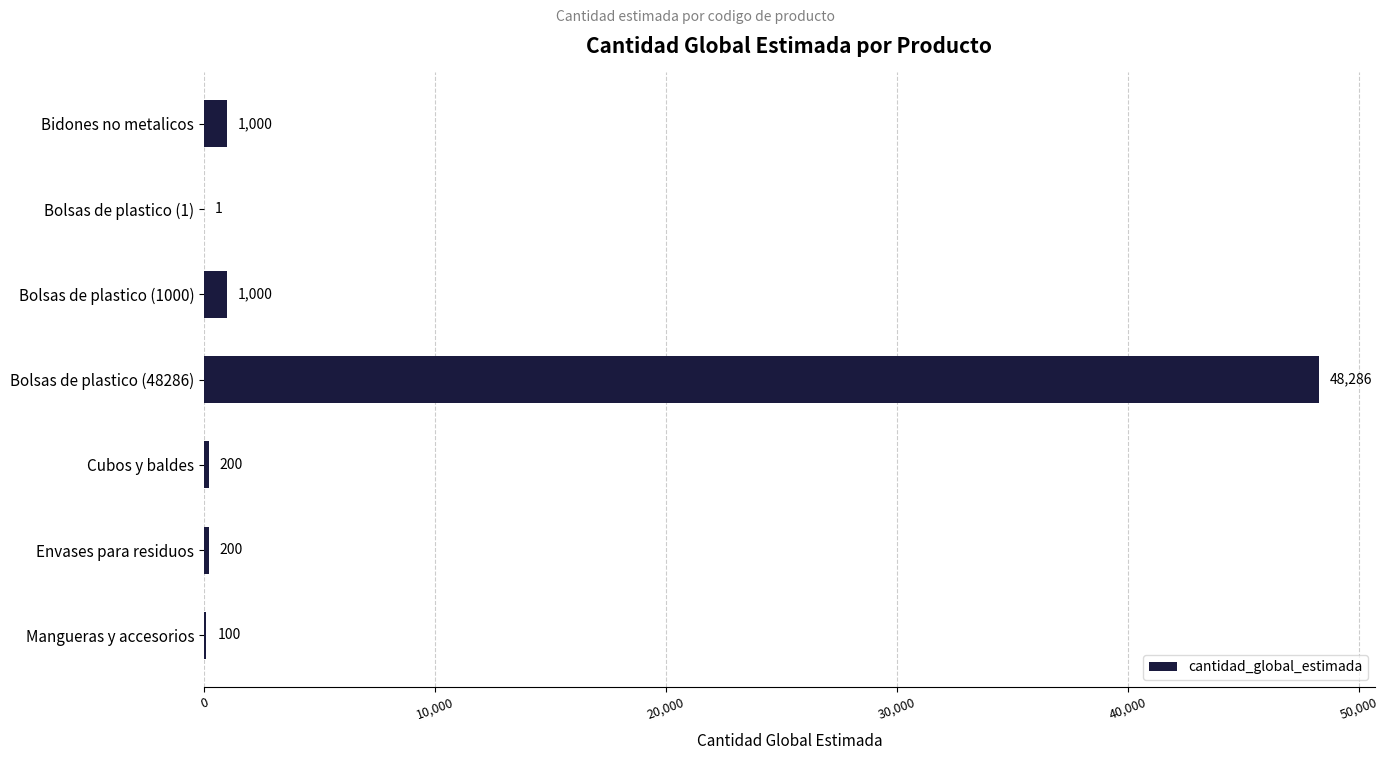

What value does the data have at Bidones no metalicos, to the nearest 50?

1000